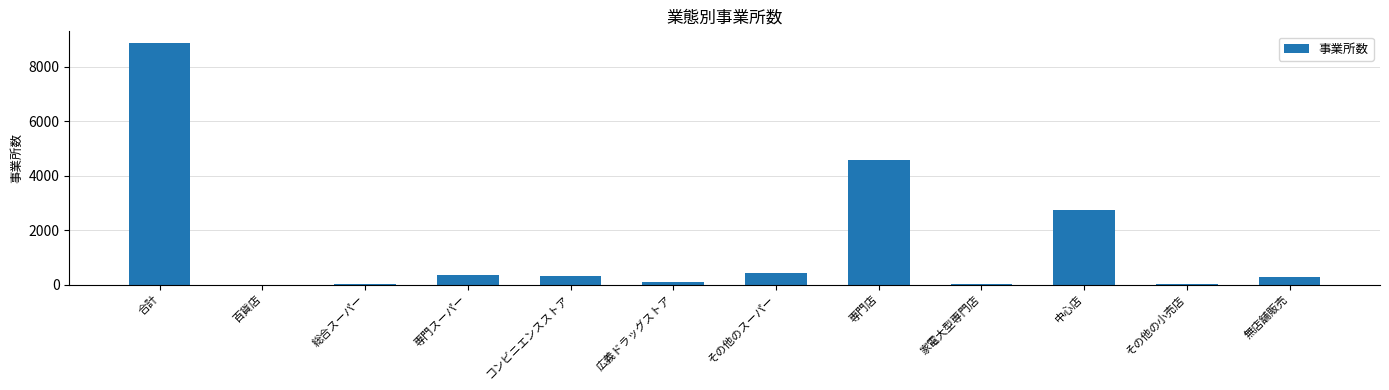

Which category has the highest value across all series?

合計